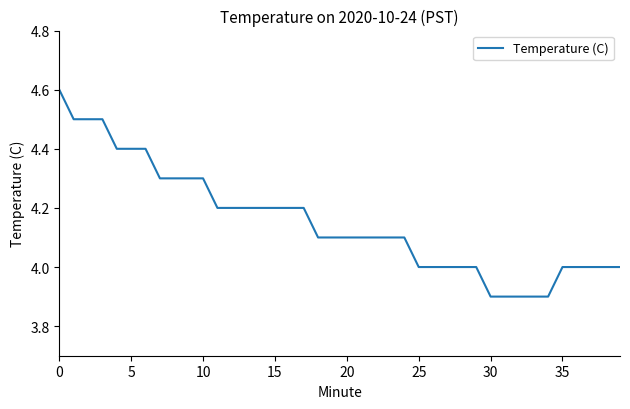

What is the difference between the maximum and minimum values?

0.7